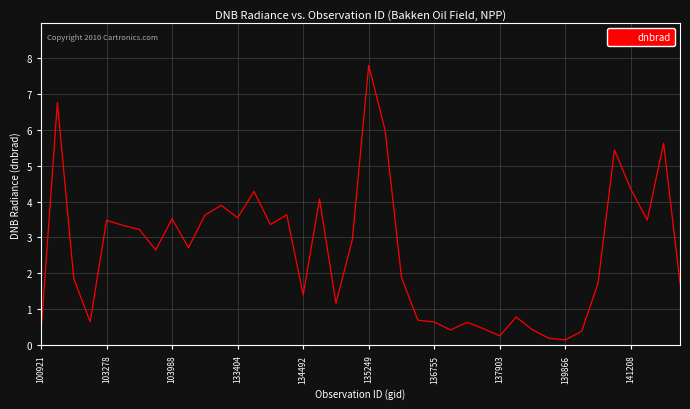

What is the greatest value displayed?

7.8